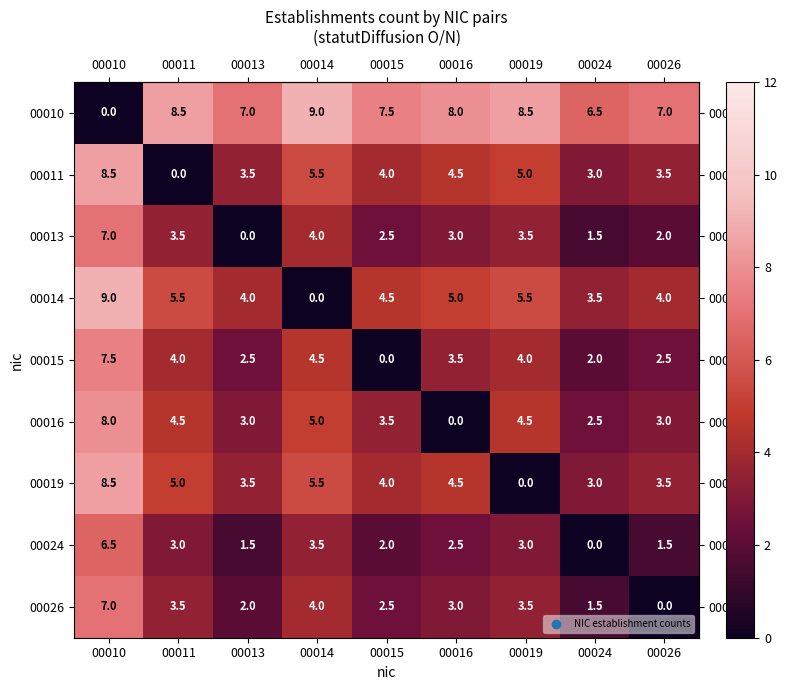

Which series has the largest total across all categories?

00010